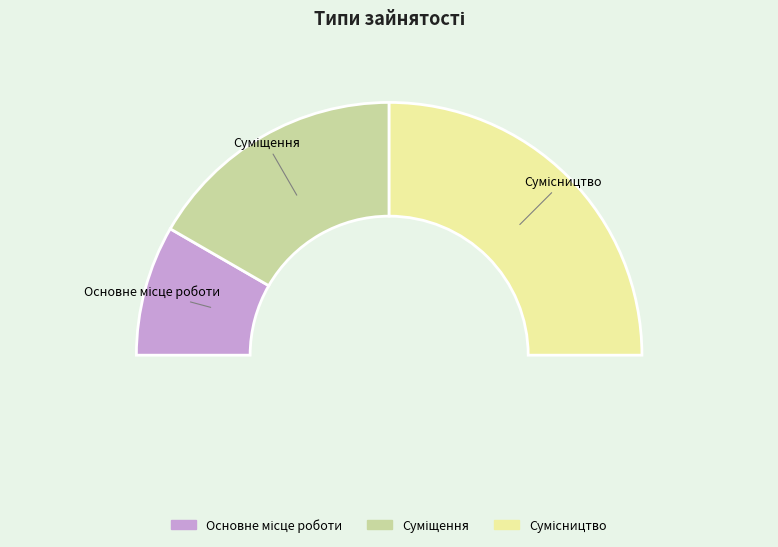

What is the ratio of the value at Суміщення to the value at Сумісництво?

0.7